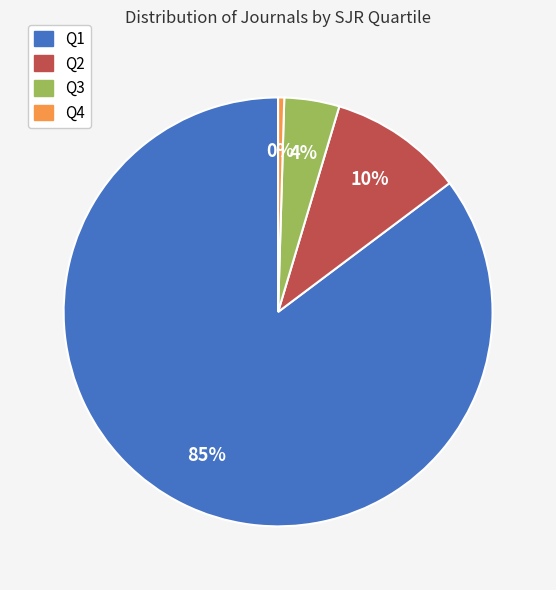

How many segments does this pie chart have?

4